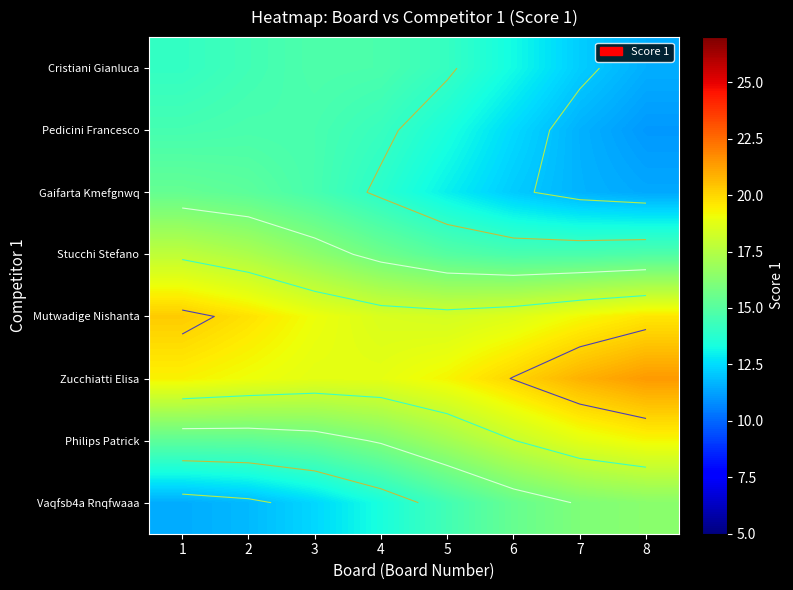

Where does the Vaqfsb4a Rnqfwaaa series first go above 14?

5